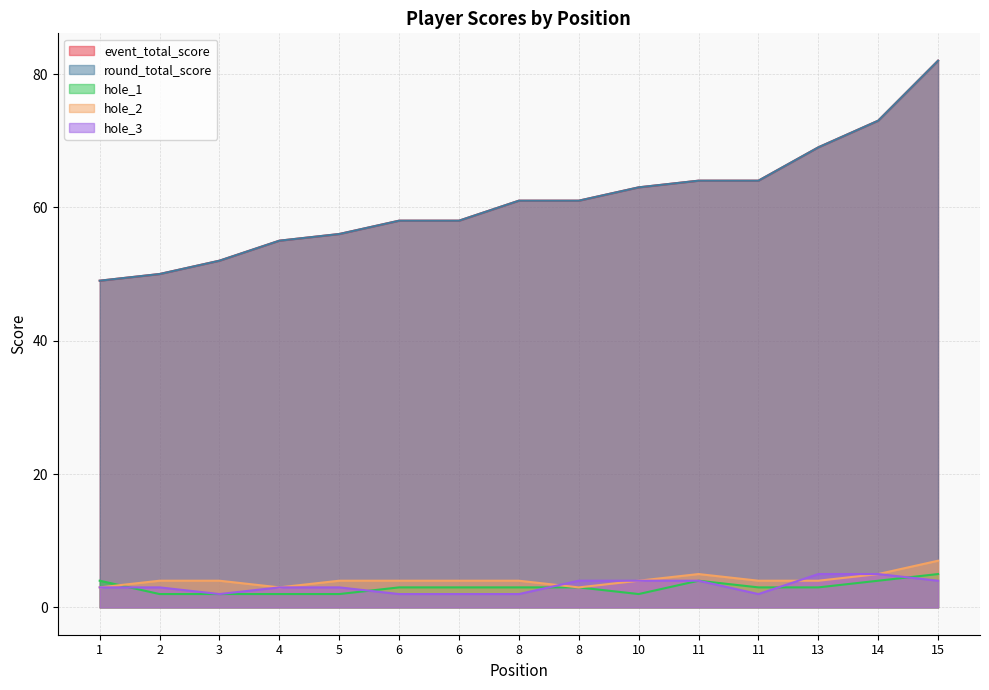

How many data points in event_total_score are above 61?

6